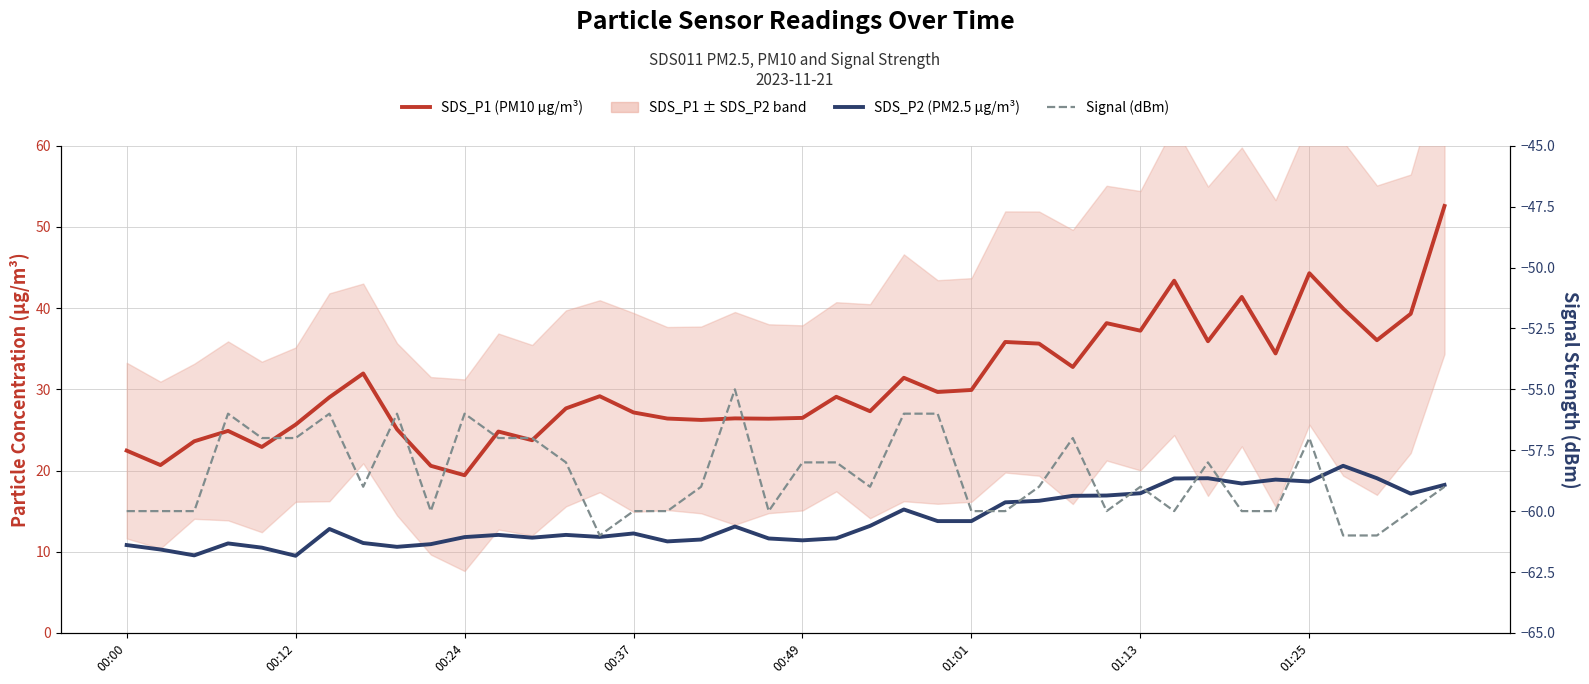

Reading left to right, what are all the values shown in this chart?

SDS_P1 (PM10 µg/m³): 22.4	20.7	23.6	24.9	22.9	25.6	29.0	31.9	25.1	20.6	19.4	24.8	23.7	27.6	29.1	27.1	26.4	26.2	26.4	26.4	26.5	29.1	27.3	31.4	29.7	29.9	35.8	35.6	32.8	38.1	37.2	43.4	35.9	41.4	34.4	44.3	40.0	36.0	39.3	52.6
SDS_P2 (PM2.5 µg/m³): 10.8	10.3	9.6	11.0	10.5	9.5	12.8	11.1	10.6	10.9	11.8	12.1	11.7	12.1	11.8	12.2	11.3	11.5	13.1	11.6	11.4	11.7	13.2	15.2	13.8	13.8	16.1	16.3	16.9	16.9	17.2	19.0	19.1	18.4	18.9	18.6	20.6	19.1	17.1	18.2
Signal (dBm): -60.0	-60.0	-60.0	-56.0	-57.0	-57.0	-56.0	-59.0	-56.0	-60.0	-56.0	-57.0	-57.0	-58.0	-61.0	-60.0	-60.0	-59.0	-55.0	-60.0	-58.0	-58.0	-59.0	-56.0	-56.0	-60.0	-60.0	-59.0	-57.0	-60.0	-59.0	-60.0	-58.0	-60.0	-60.0	-57.0	-61.0	-61.0	-60.0	-59.0